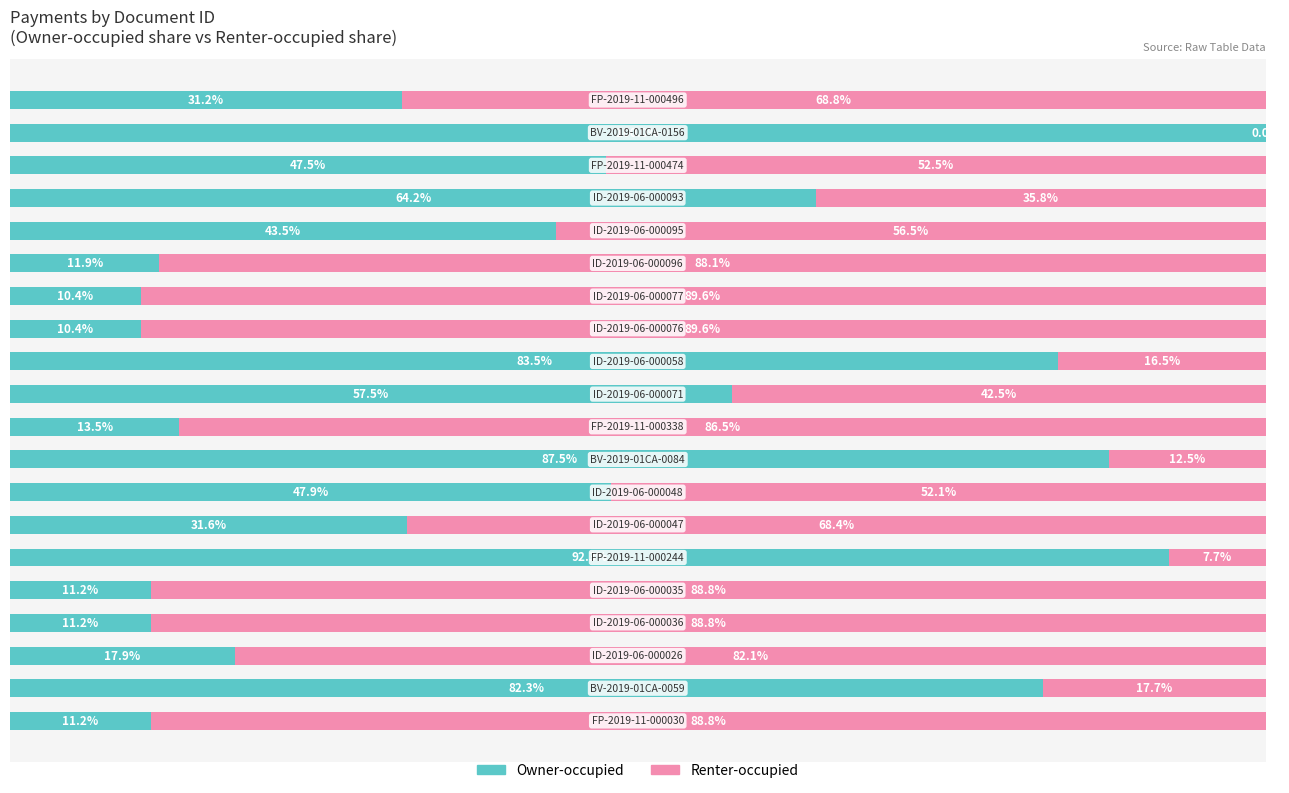

What are all the series names shown in the legend?

Owner-occupied, Renter-occupied